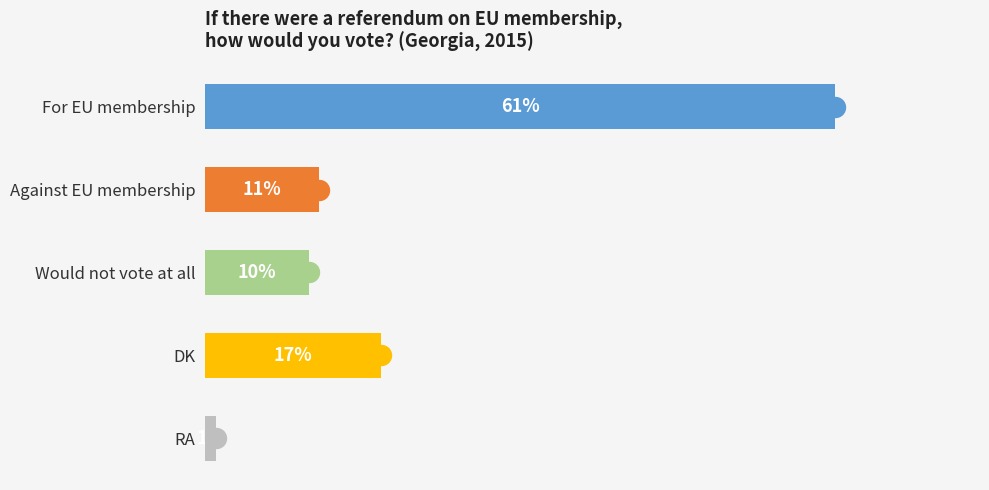

List the labels in order of value, largest first.

For EU membership, DK, Against EU membership, Would not vote at all, RA